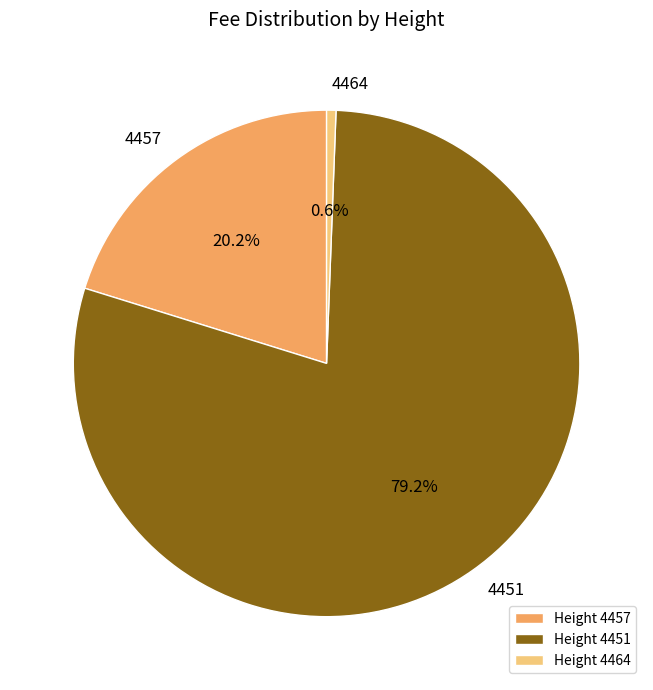

Is there a majority slice in this chart?

Yes